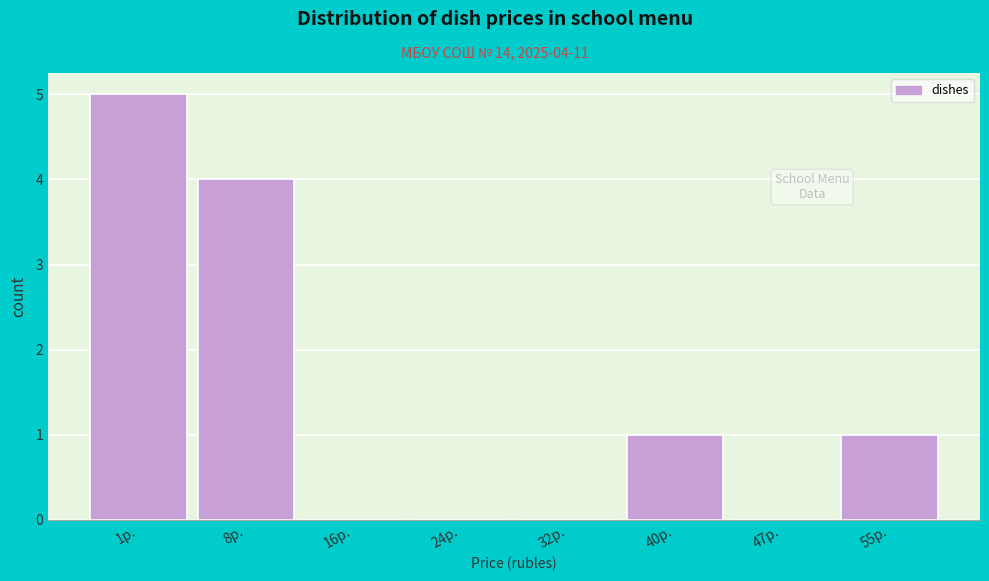

Reading left to right, what are all the values shown in this chart?

1р.=5	8р.=4	16р.=0	24р.=0	32р.=0	40р.=1	47р.=0	55р.=1